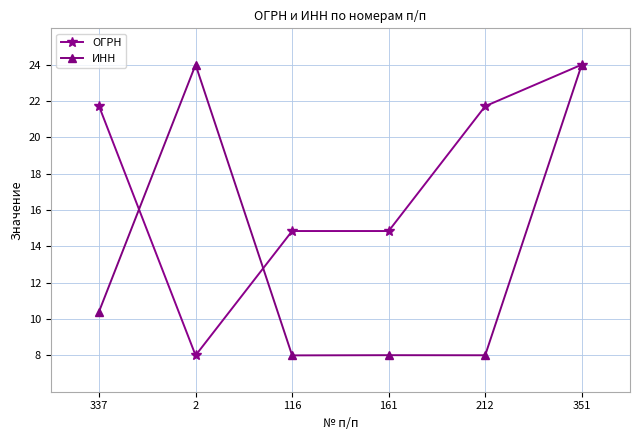

Reading left to right, list all the values displayed in this chart.

ОГРН: 21.7	8.0	14.8	14.8	21.7	24.0
ИНН: 10.4	24.0	8.0	8.0	8.0	24.0